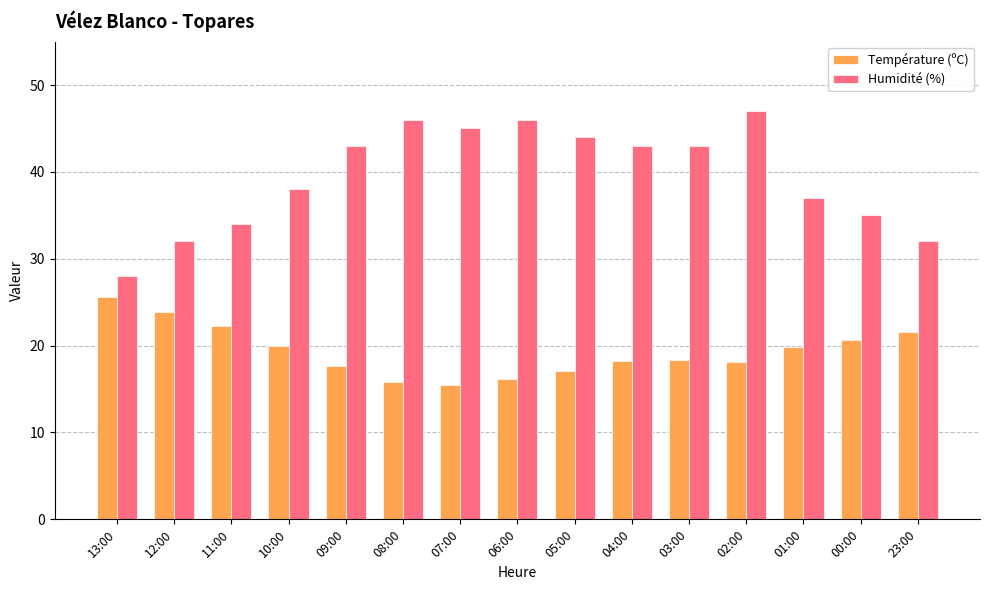

How many series are shown in this chart?

2